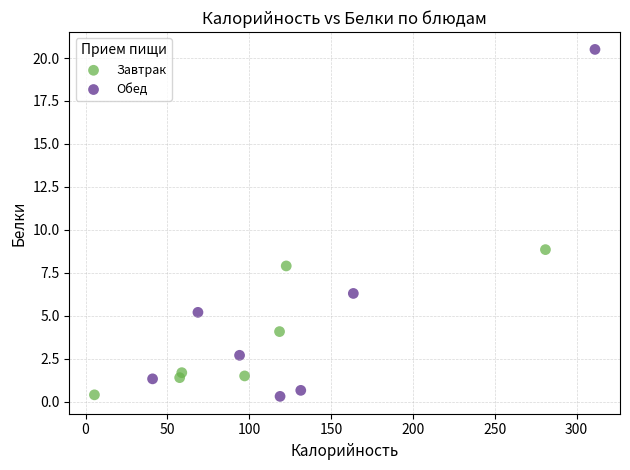

Which series contains the highest Y value?

Обед